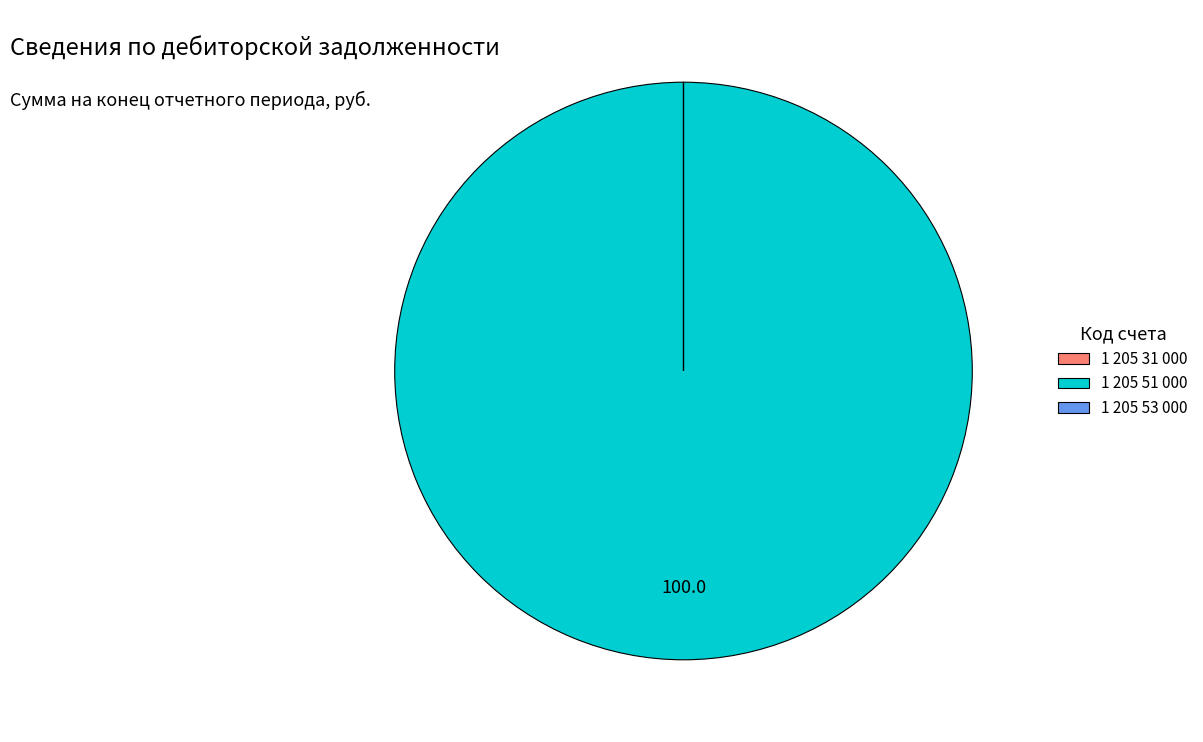

What is the largest slice in the pie chart?

1 205 51 000